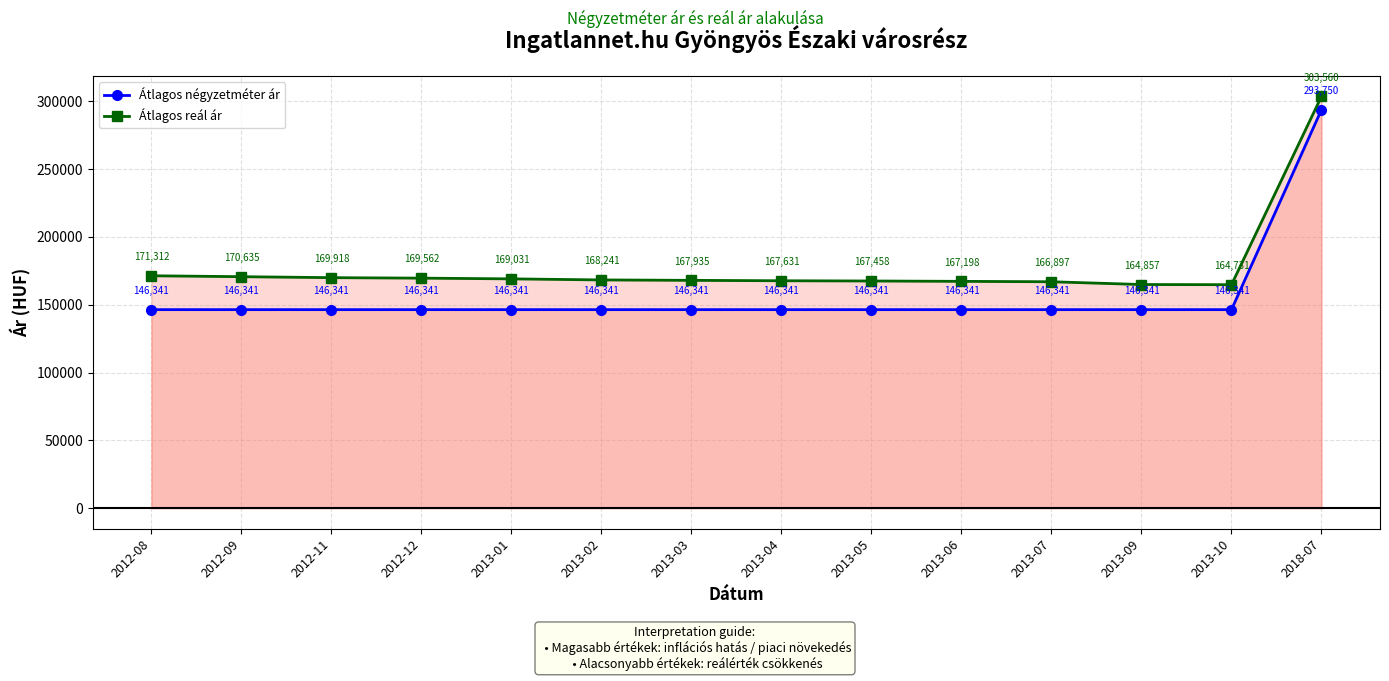

Between 2013-04 and 2012-09, which is larger?

2013-04